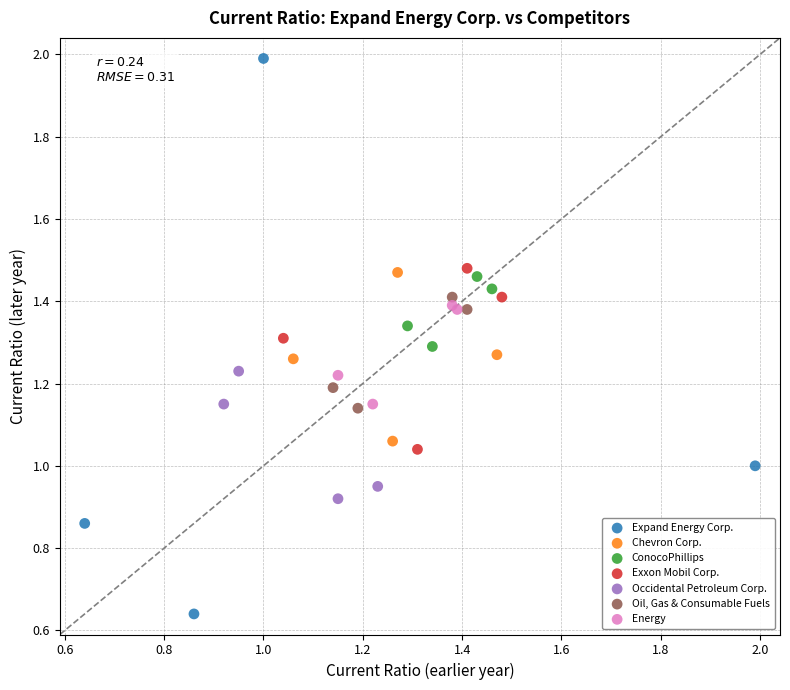

Which series has the largest Y range (max minus min)?

Expand Energy Corp.